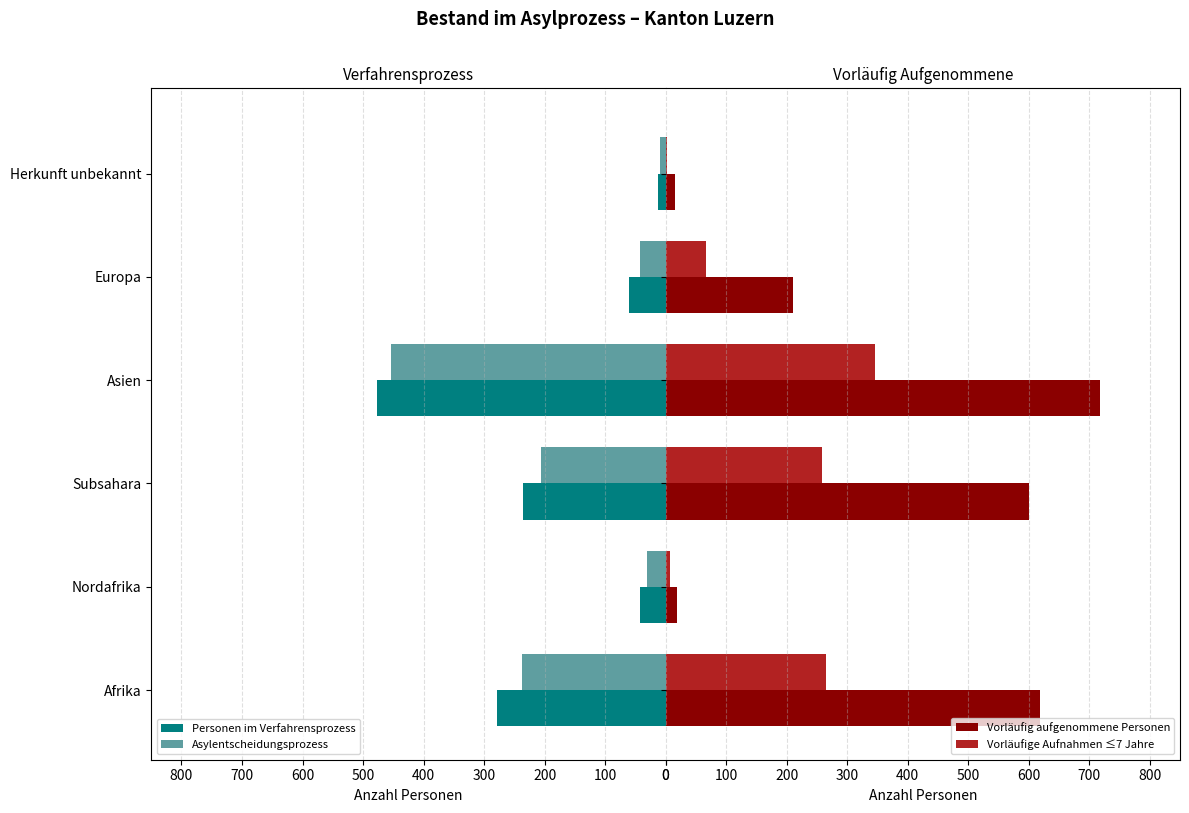

What is the difference between the maximum and second lowest values in the Vorläufig aufgenommene Personen series?

699